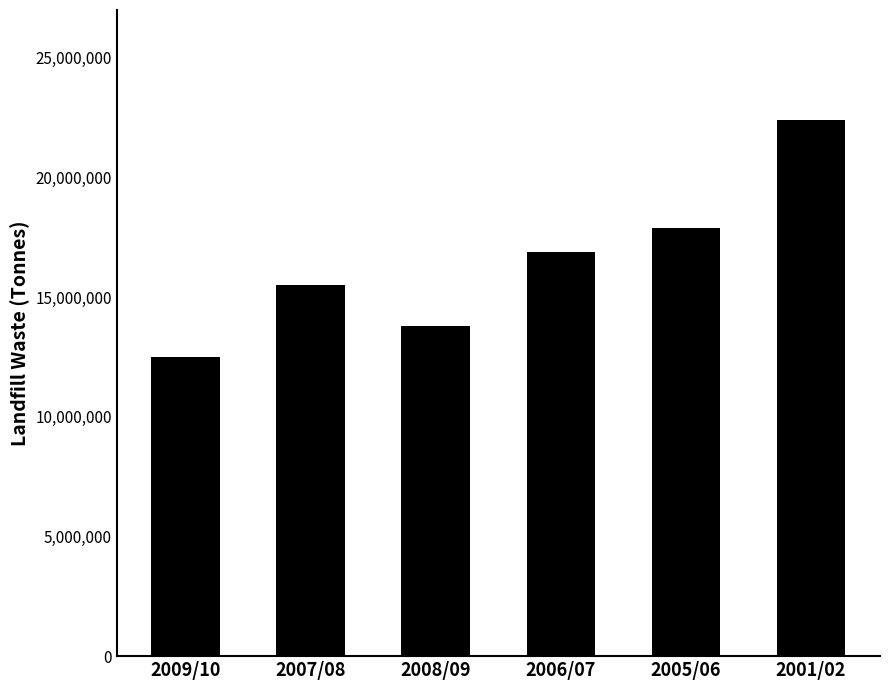

How many data points does each series have?

6